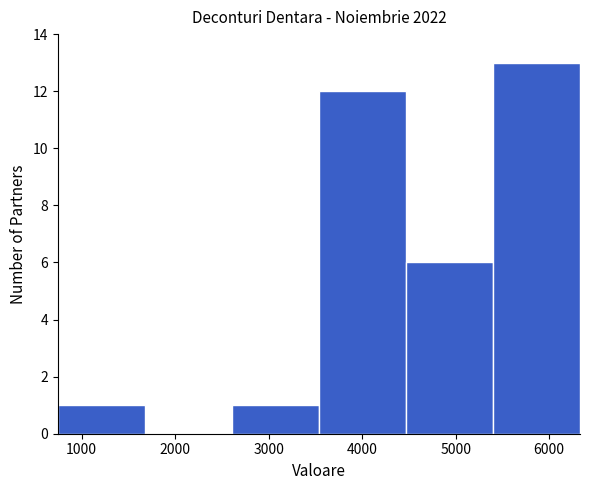

Reading left to right, transcribe this chart: for each bar, give the range it covers on the x-axis and its height. Neither the bar edges nor the heights are printed on the chart, so give them approximately, as read against the axes.

700 to 1700: 1
1700 to 2600: 0
2600 to 3500: 1
3500 to 4500: 12
4500 to 5400: 6
5400 to 6300: 13